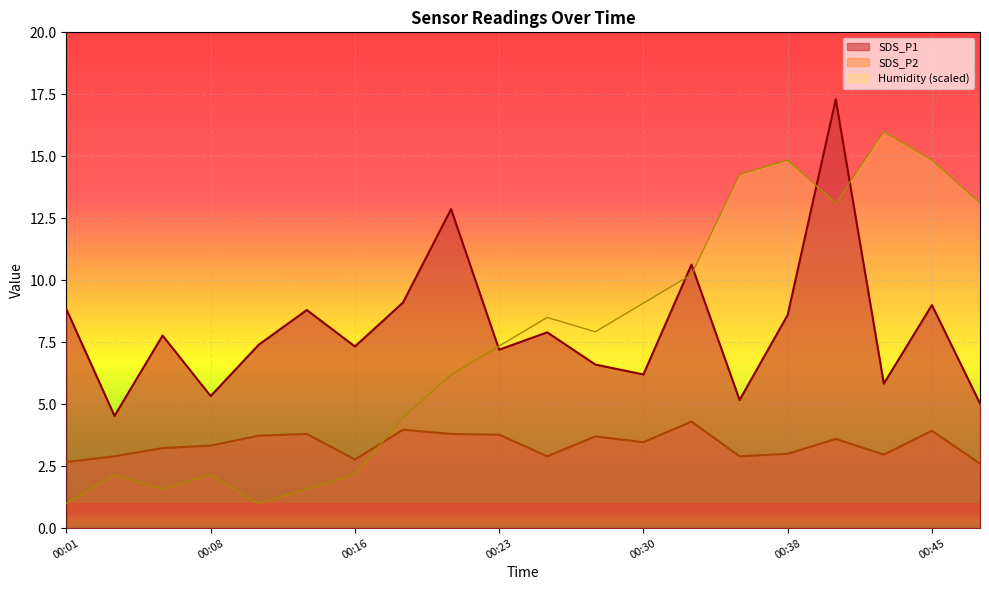

How many values in the SDS_P2 series are below 3?

7